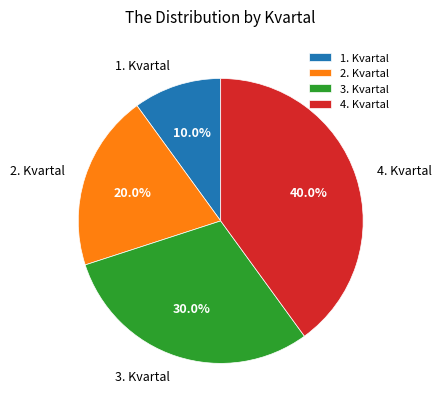

To the nearest percent, what portion does 2. Kvartal represent?

20%